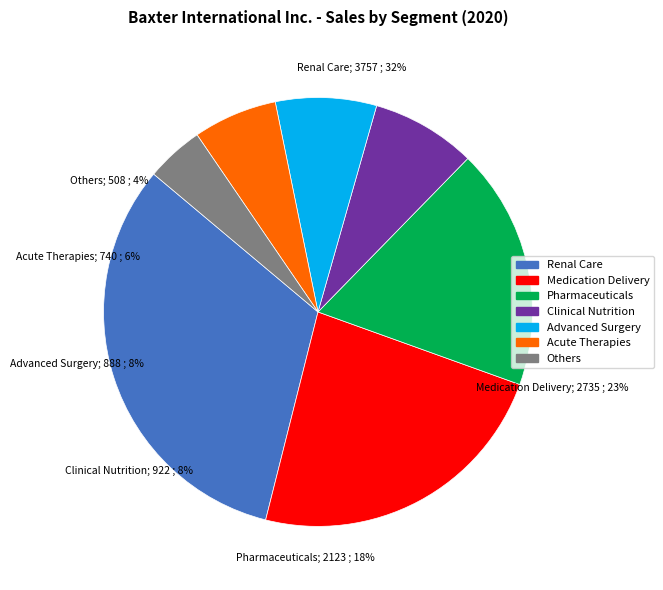

How many slices are in this pie chart?

7